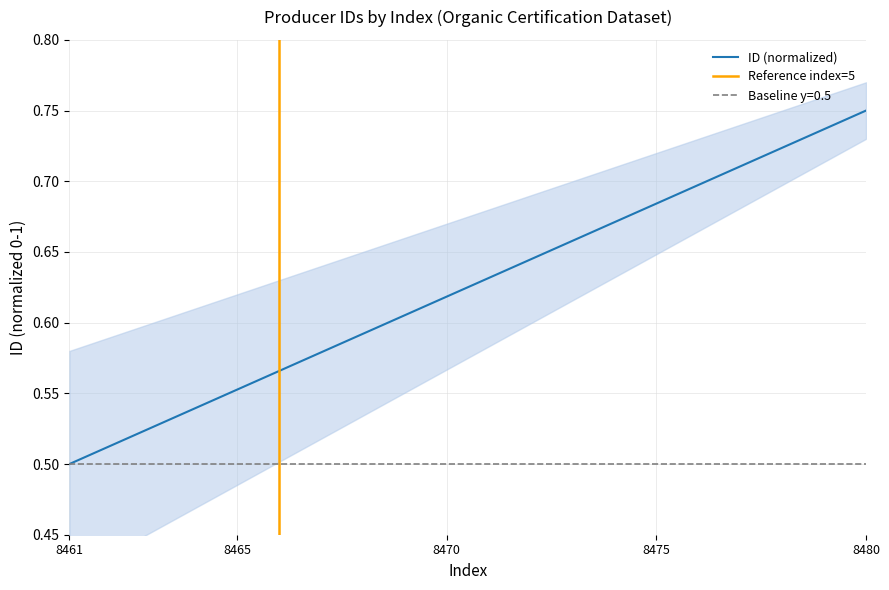

What is the average value?

0.6